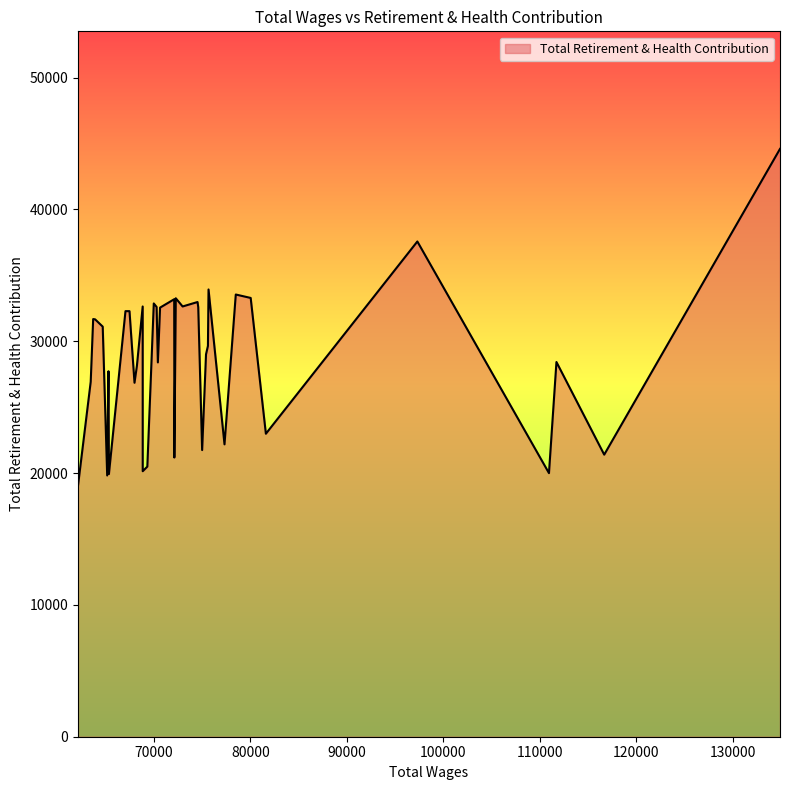

Approximately how many times larger is the value at 8 compared to 35?

0.7